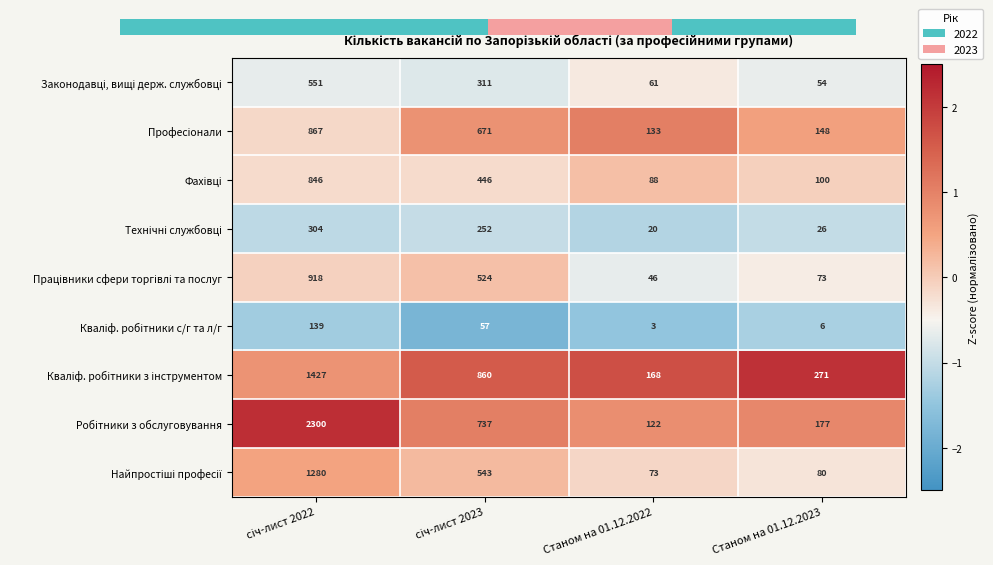

What is the difference between the highest and lowest values at Станом на 01.12.2023?

3.4